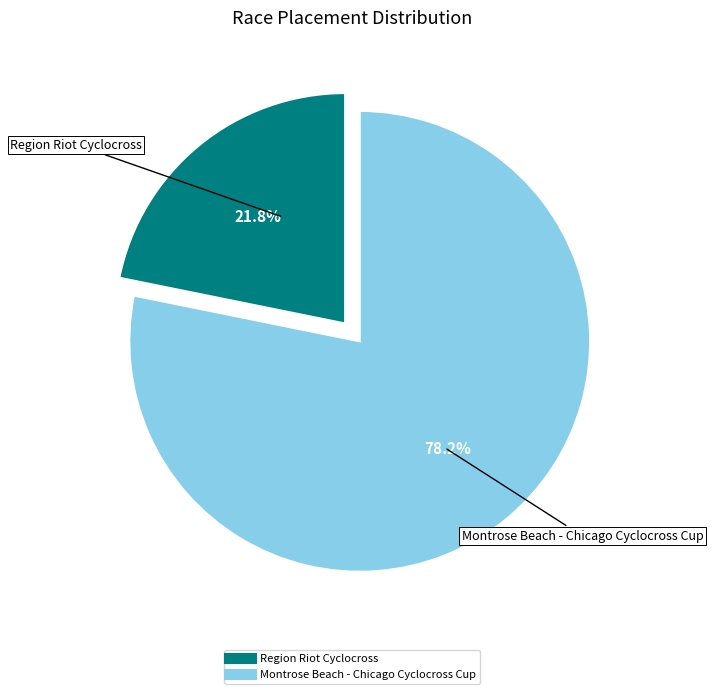

True or false: Montrose Beach - Chicago Cyclocross Cup accounts for 78% of the total.

True